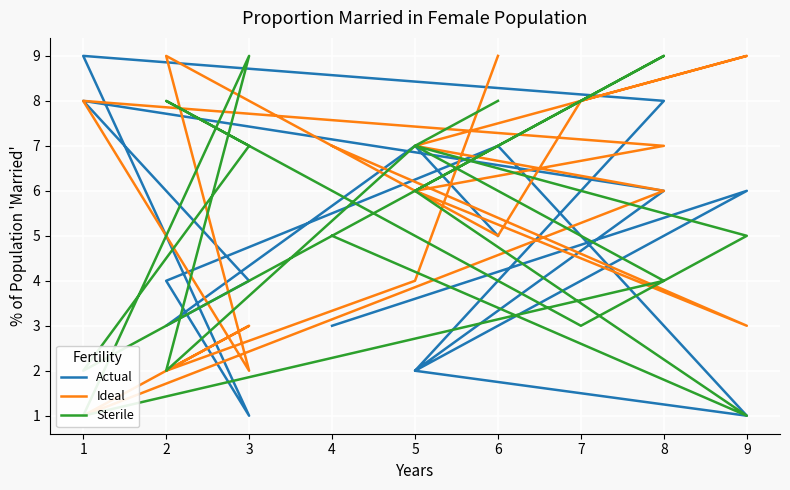

What are all the series names shown in the legend?

Actual, Ideal, Sterile